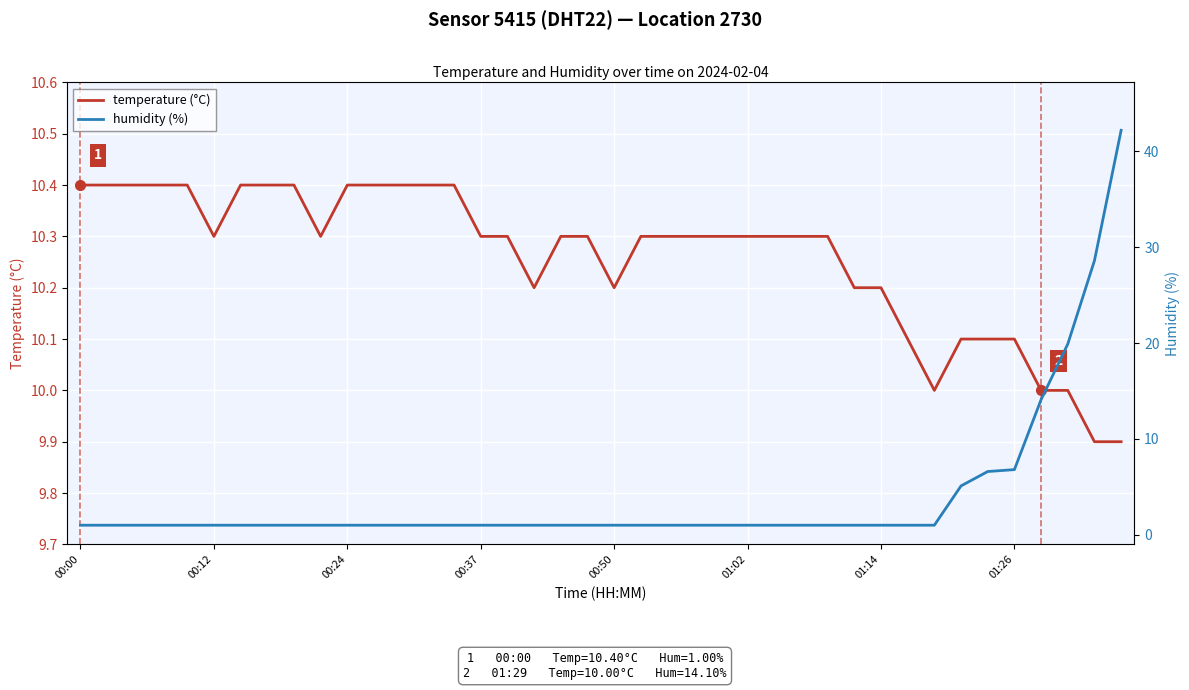

The value of temperature (°C) at 01:02 is 10.3. True or false?

True